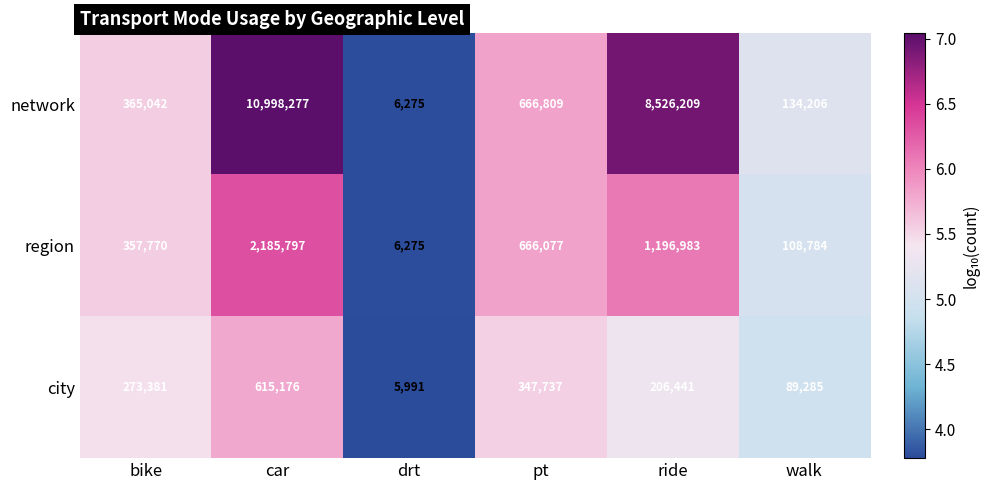

The network series shows 134206 at walk. True or false?

True